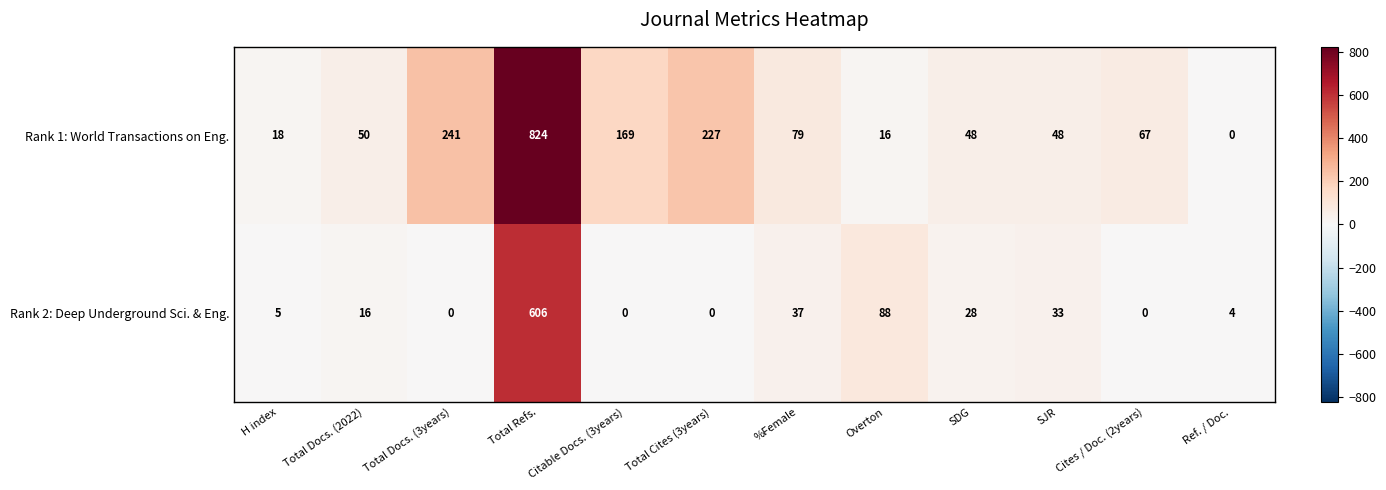

At which label does Rank 1: World Transactions on Eng. first exceed 67?

Total Docs. (3years)